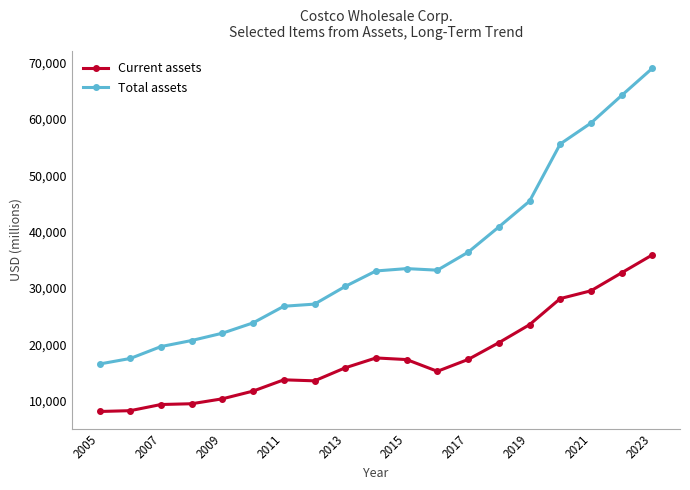

At how many categories does at least one series exceed 48164?

4